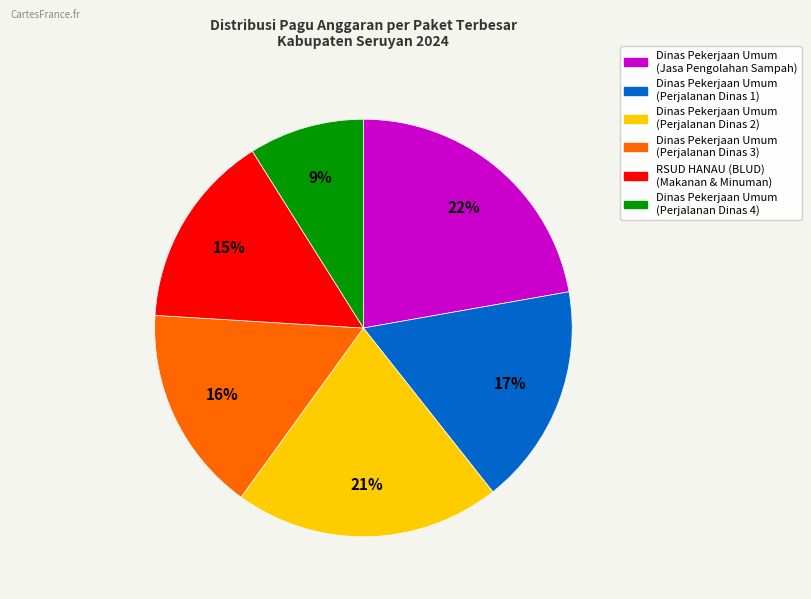

True or false: Dinas Pekerjaan Umum (Perjalanan Dinas 2) accounts for 21% of the total.

True